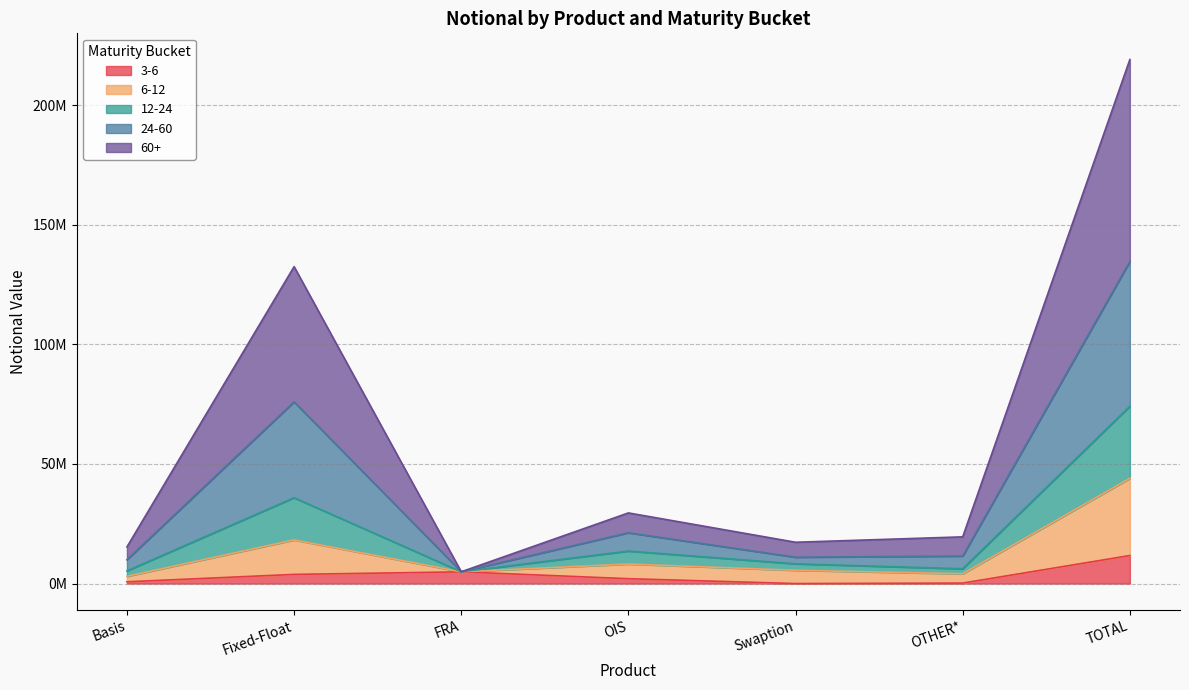

At which category does 6-12 reach its first local valley?

FRA